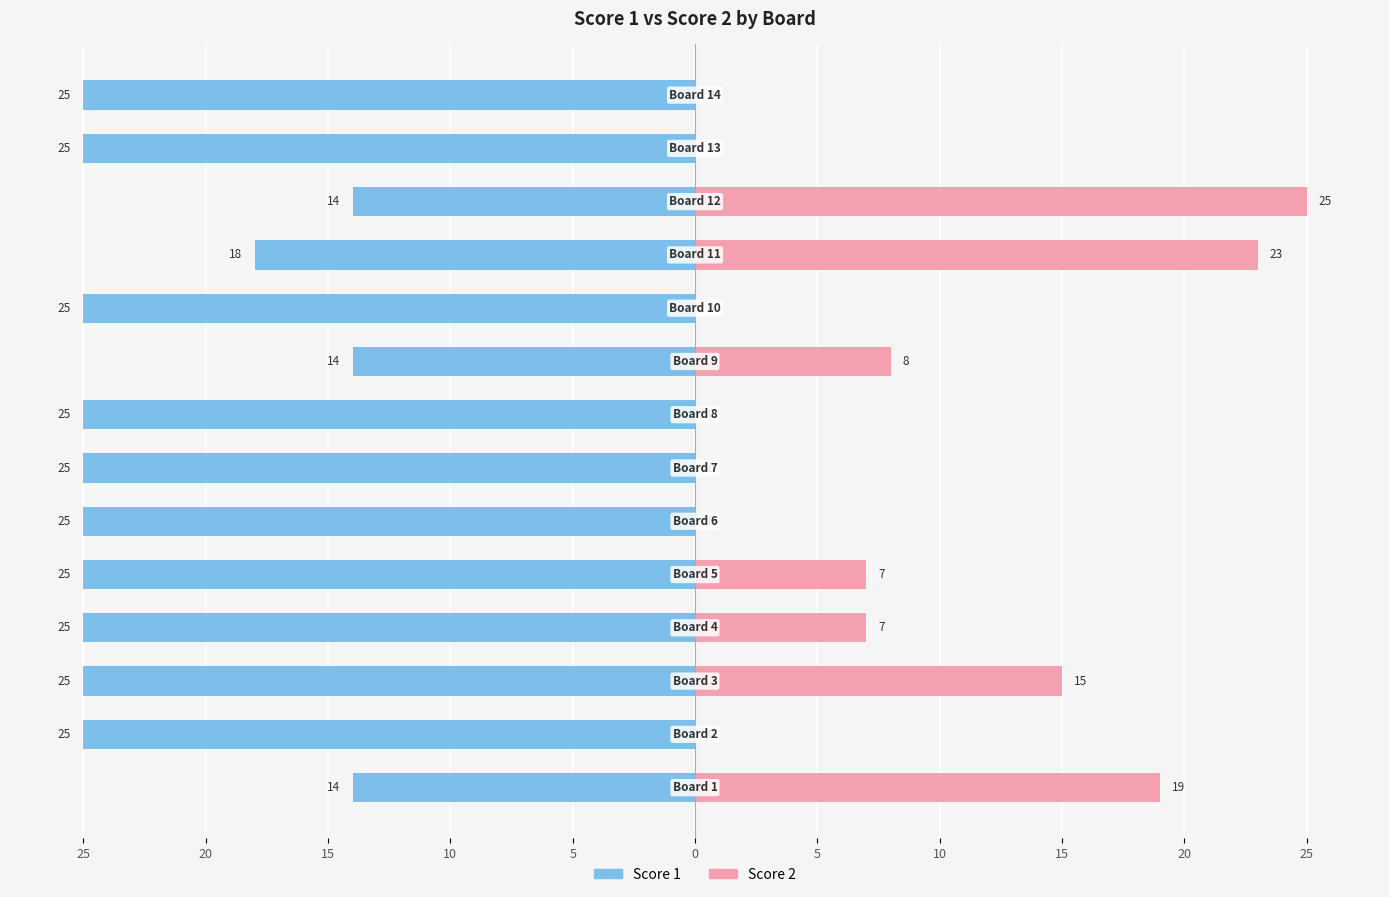

Where is Score 2 nearest to the value 12?

15